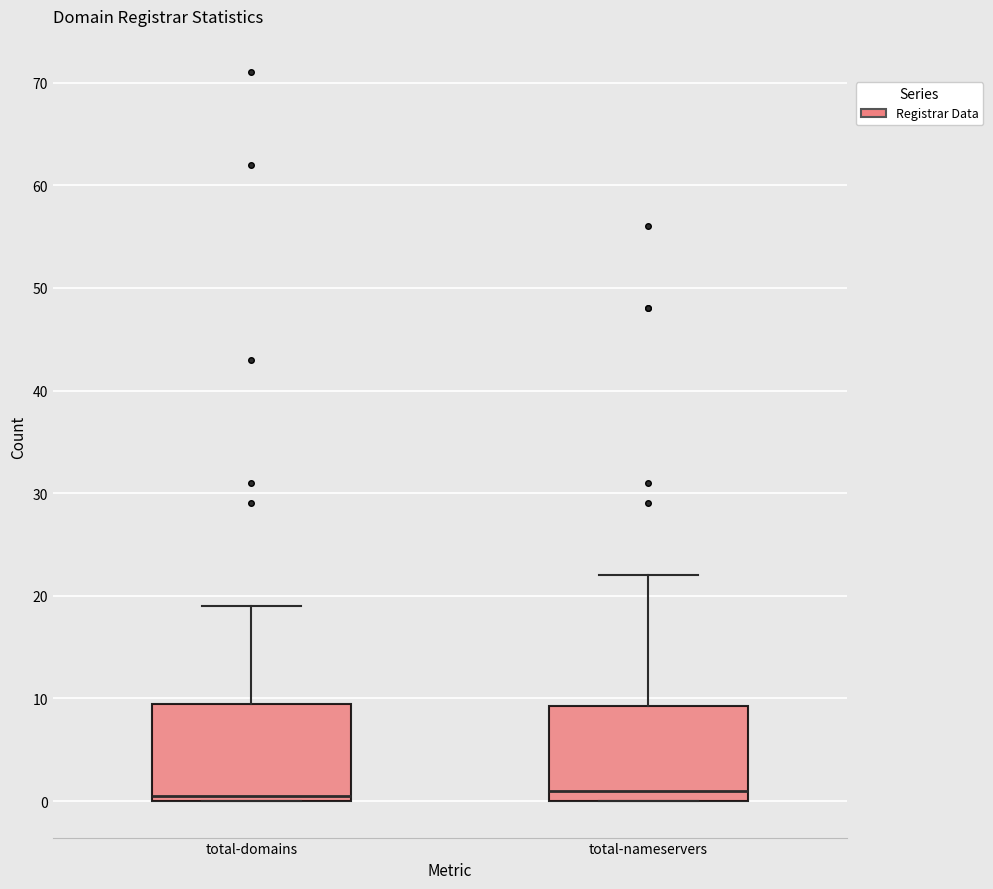

Reading left to right, transcribe this box plot: for each box, give where its median line is, the range the box spans, and where its two whiskers end, as read against the y-axis. The values are not printed on the chart, so give them approximately, as read against the axis.

total-domains: median 1, box 0 to 10, whiskers 0 to 19
total-nameservers: median 1, box 0 to 9, whiskers 0 to 22